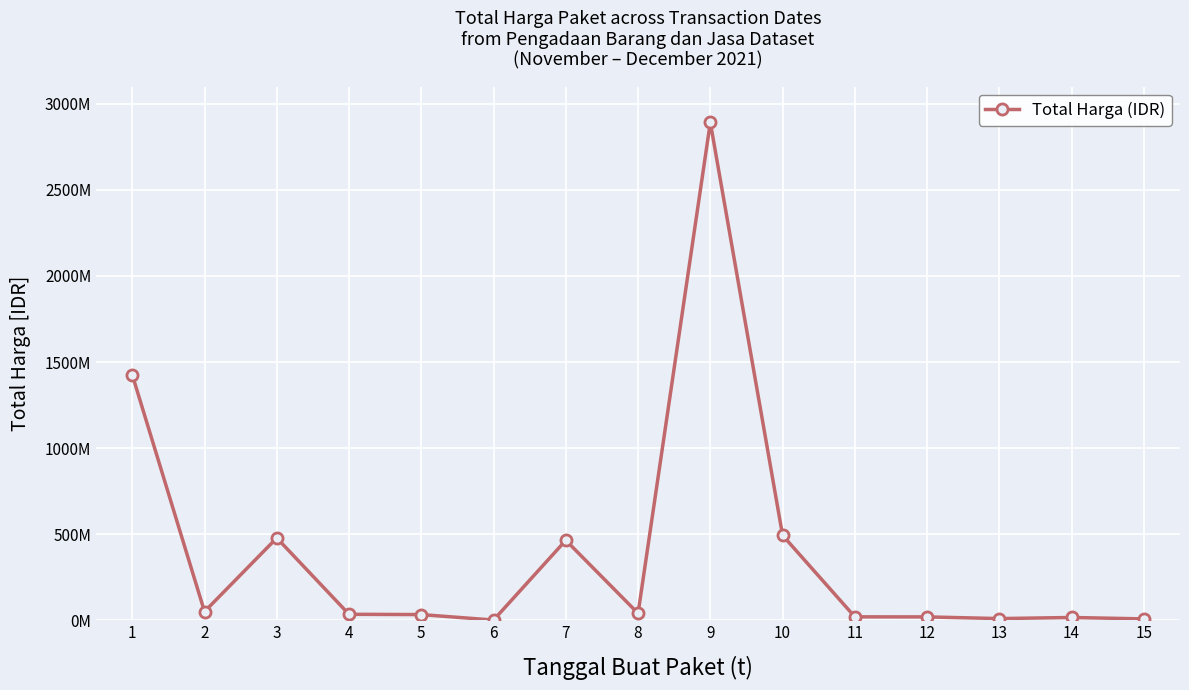

Where is the first local minimum?

2